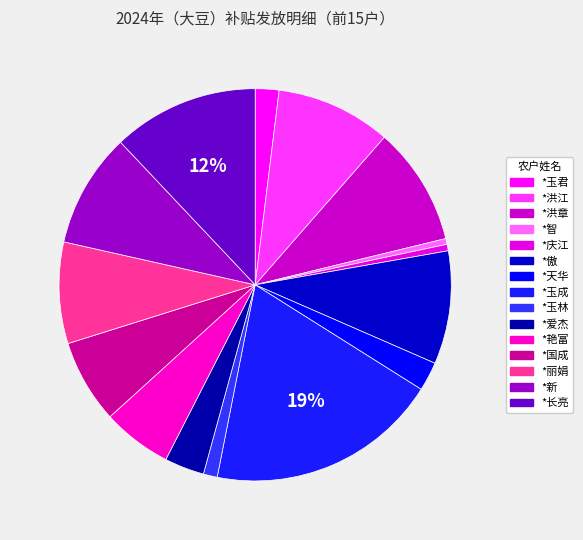

To the nearest percent, what is the difference between the largest and smallest slice percentages?

19%